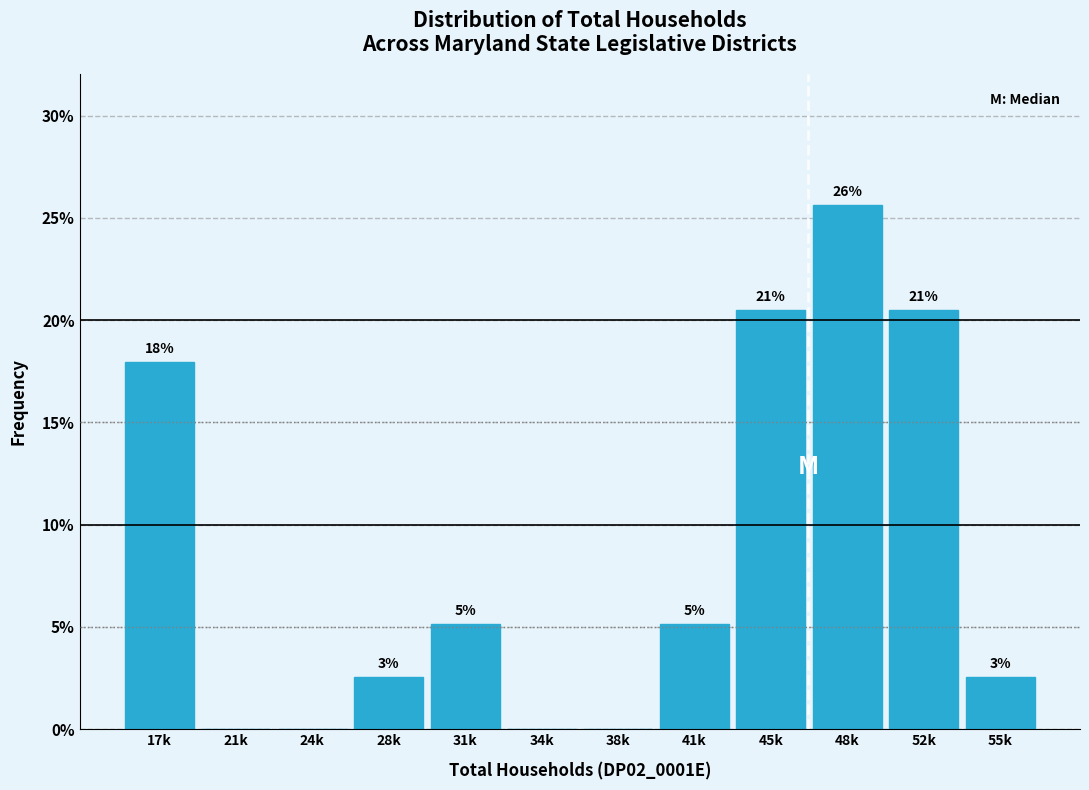

Are the bars horizontal?

No